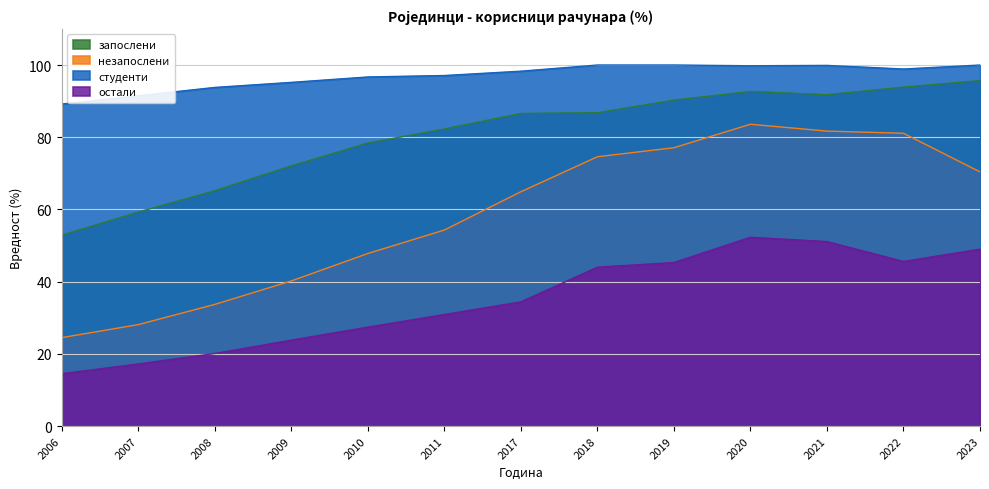

True or false: незапослени and студенти intersect in this chart.

False